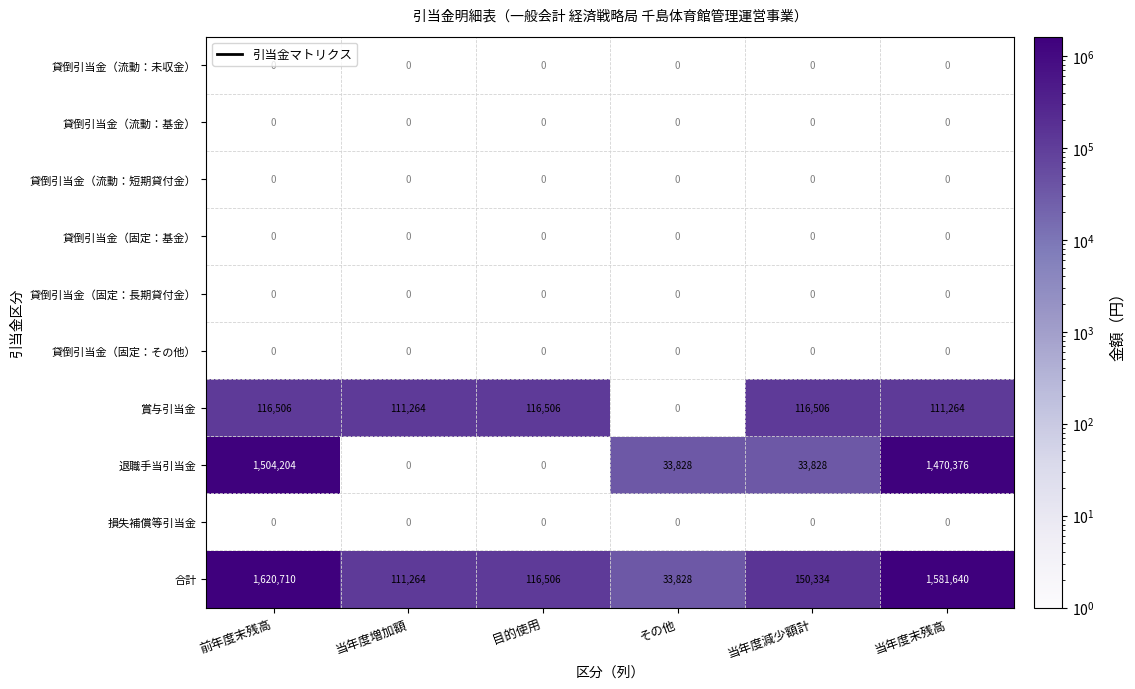

Is it true that 合計 equals 2083409 at 当年度末残高?

False